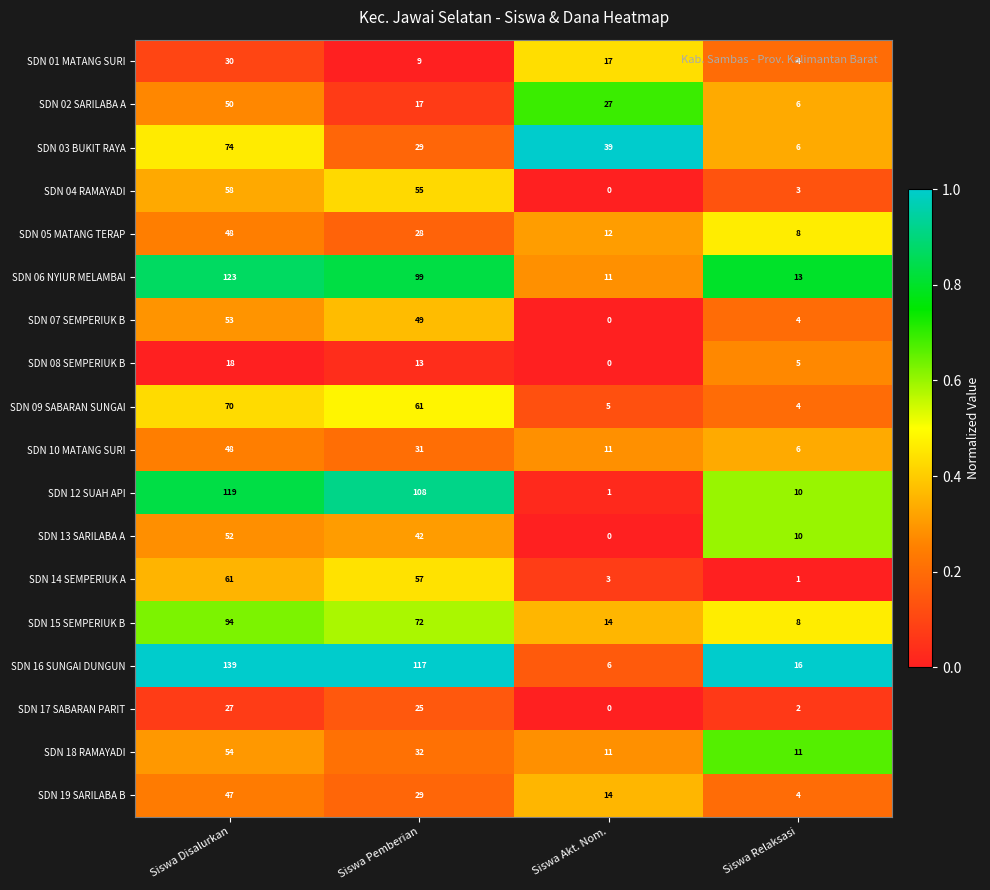

Where does the SDN 06 NYIUR MELAMBAI series first go above 99?

Siswa Disalurkan